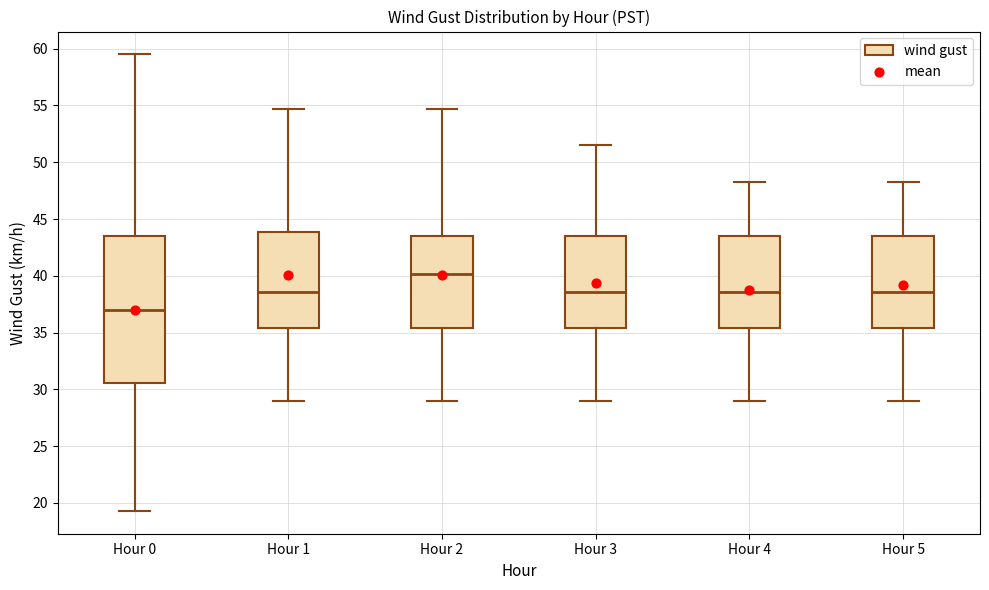

Reading left to right, transcribe this box plot: for each box, give where its median line is, the range the box spans, and where its two whiskers end, as read against the y-axis. The values are not printed on the chart, so give them approximately, as read against the axis.

Hour 0: median 37.0, box 30.5 to 43.5, whiskers 19.5 to 59.5
Hour 1: median 38.5, box 35.5 to 44.0, whiskers 29.0 to 54.5
Hour 2: median 40.0, box 35.5 to 43.5, whiskers 29.0 to 54.5
Hour 3: median 38.5, box 35.5 to 43.5, whiskers 29.0 to 51.5
Hour 4: median 38.5, box 35.5 to 43.5, whiskers 29.0 to 48.5
Hour 5: median 38.5, box 35.5 to 43.5, whiskers 29.0 to 48.5